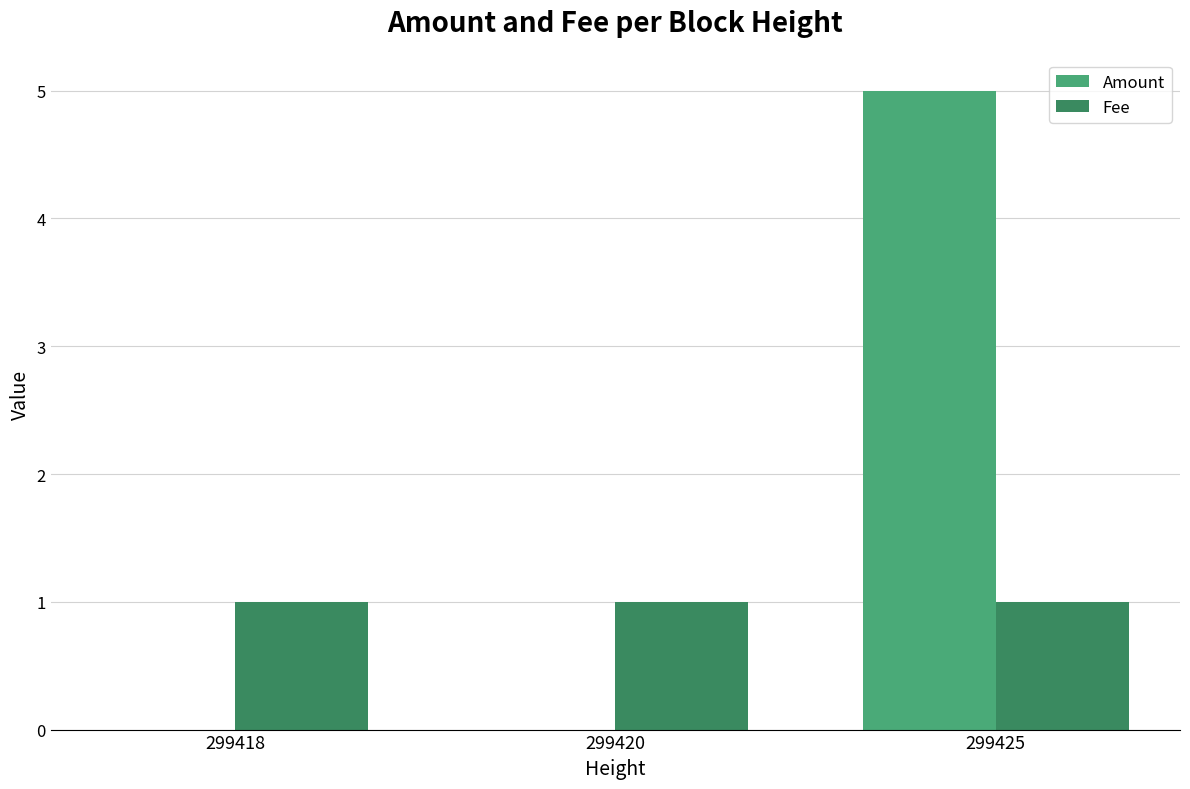

Which series has the largest total across all categories?

Amount